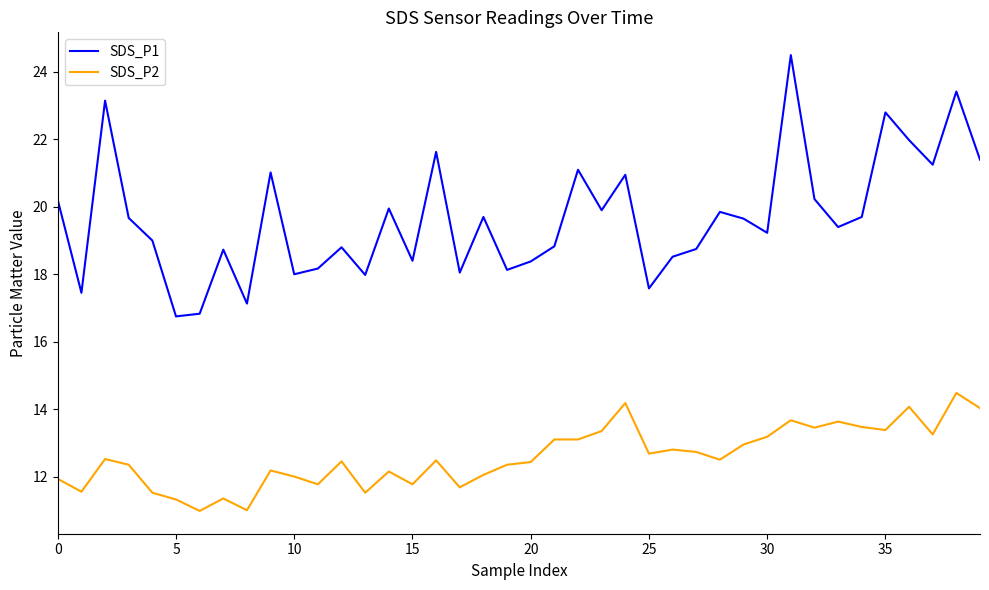

What is the maximum value for SDS_P1?

24.5